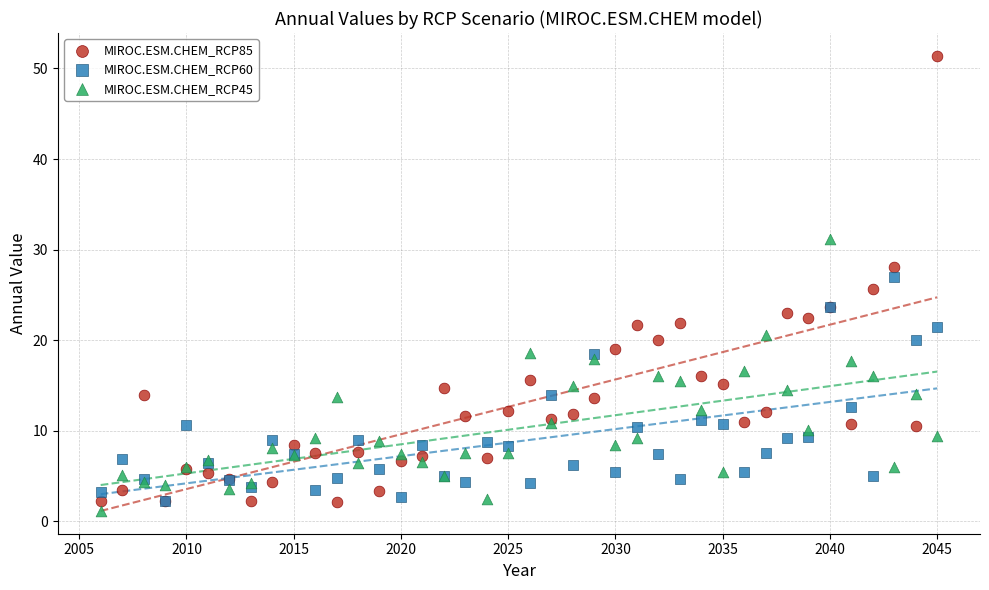

What are all the series names shown in the legend?

MIROC.ESM.CHEM_RCP85, MIROC.ESM.CHEM_RCP60, MIROC.ESM.CHEM_RCP45